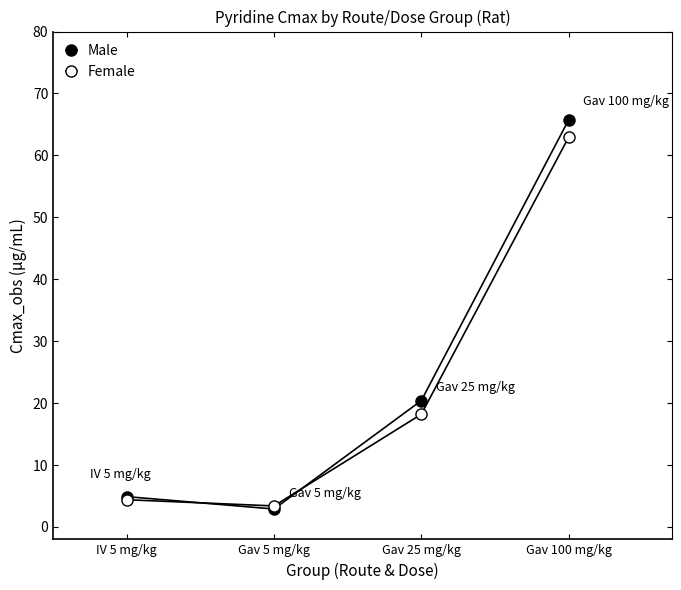

What is the approximate value of Female at Gav 25 mg/kg?

18.2